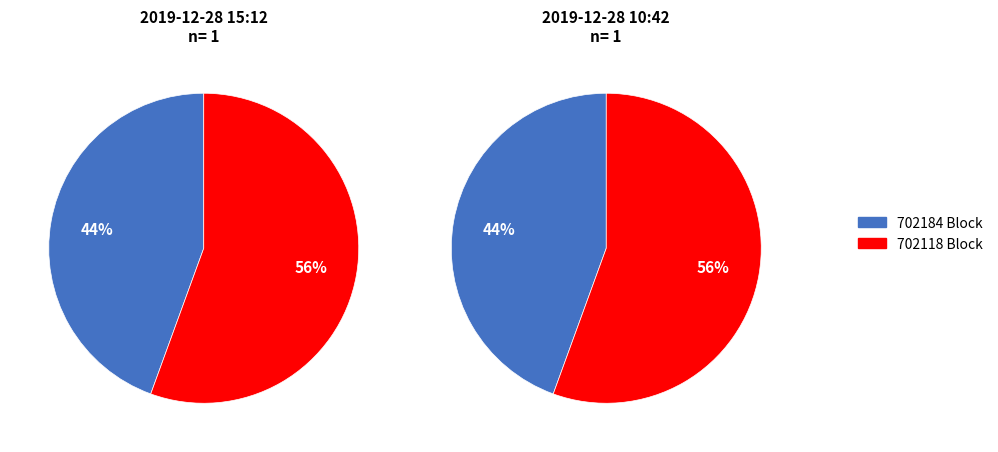

What portion of the pie excludes 702118?

44.4%